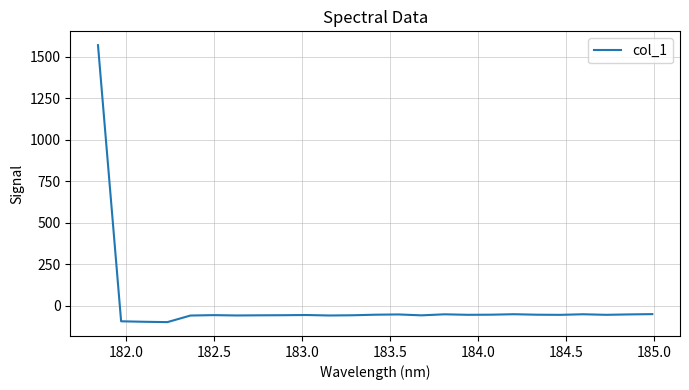

What is the difference between the maximum and minimum values?

1669.4